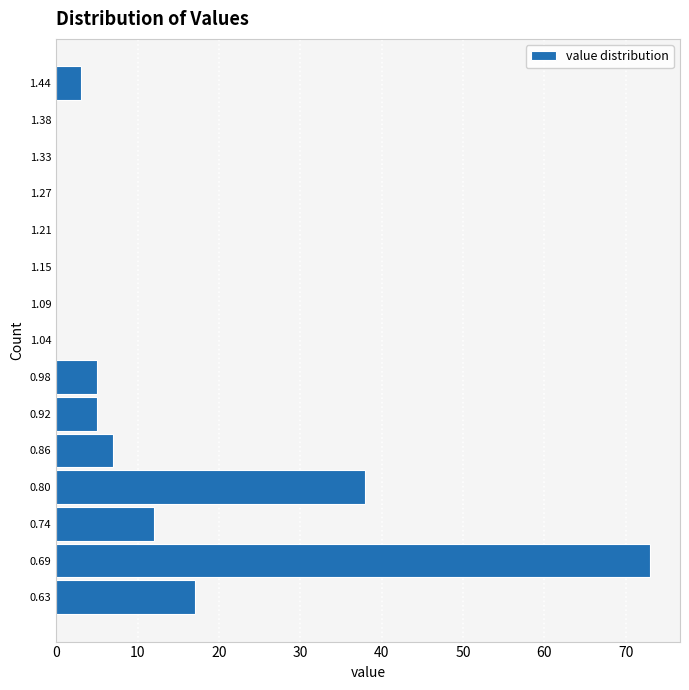

How long is the bar that spans 0.600 to 0.658 on the y-axis? Neither the bar edges nor the lengths are printed on the chart, so give them approximately, as read against the axes.

17